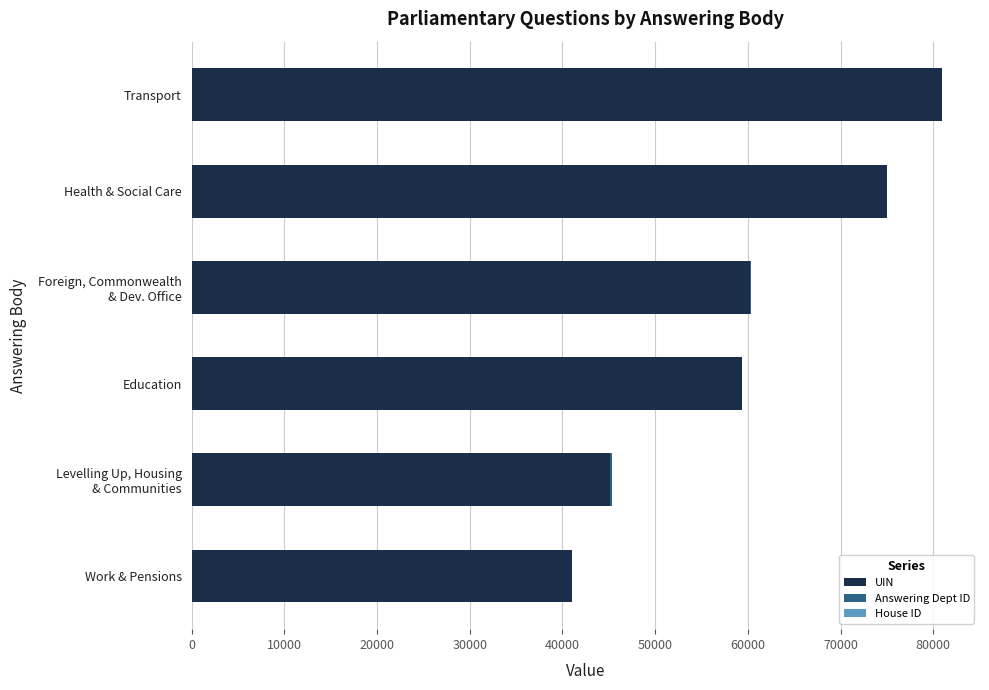

At which category is the sum across all series the highest?

Transport